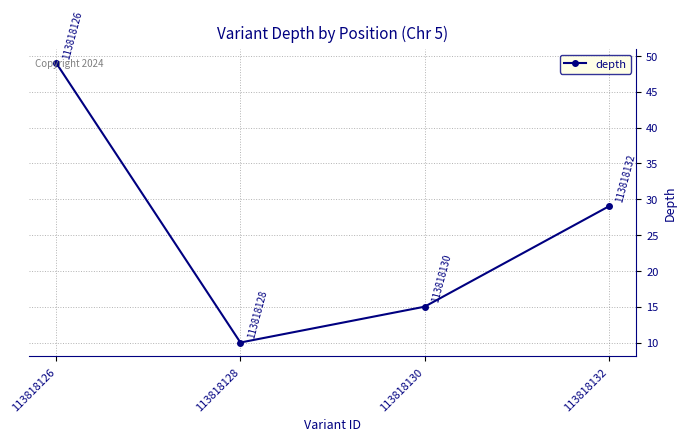

What is the change in value from 113818126 to 113818128?

-39